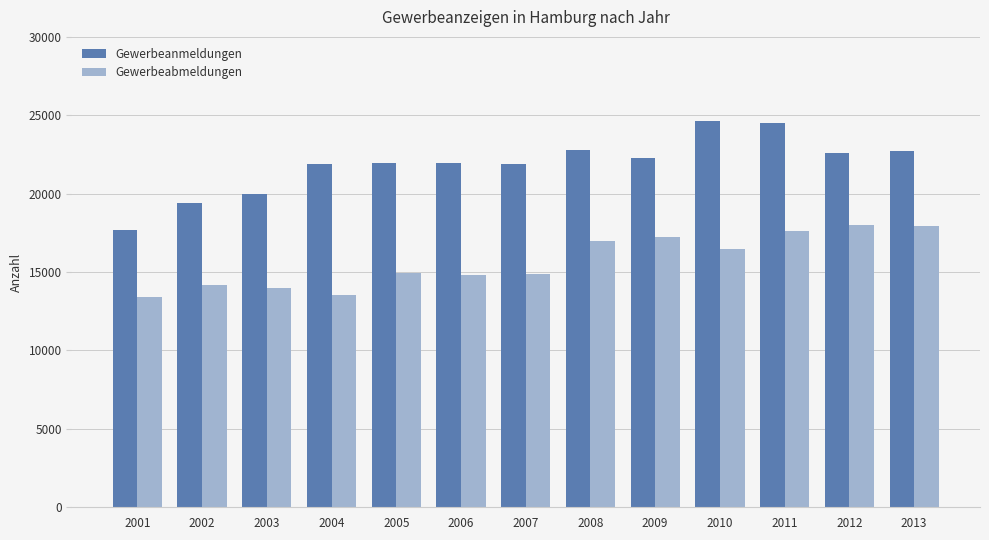

The value of Gewerbeabmeldungen at 2001 is 17512. True or false?

False